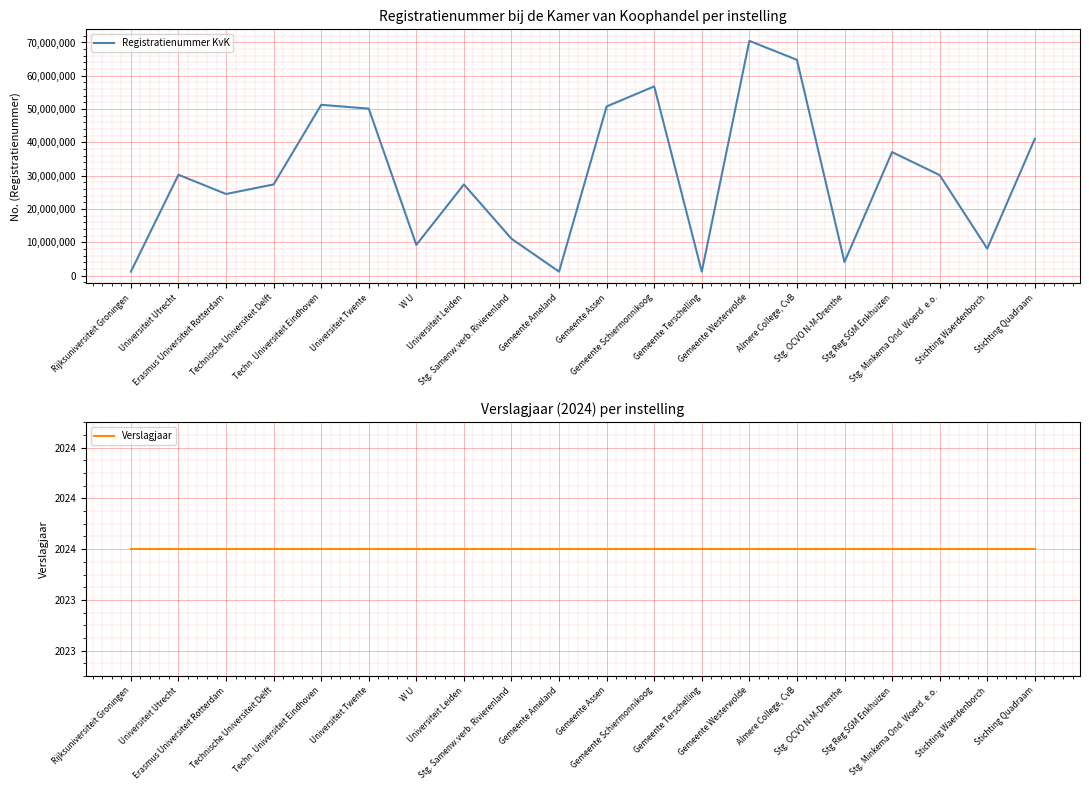

What is the difference between the maximum and minimum values in the Registratienummer KvK series?

69308328